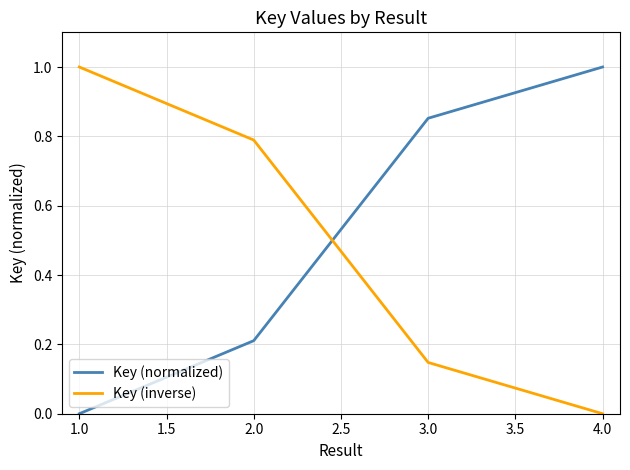

What is the difference between the highest and lowest values at 4.0?

1.0